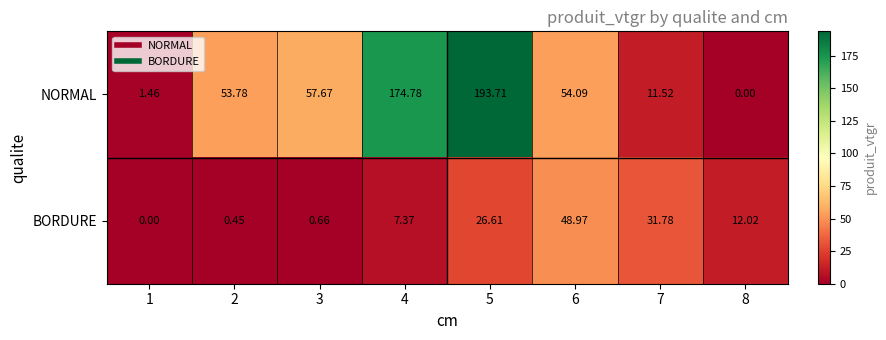

Which series has the largest total across all categories?

NORMAL